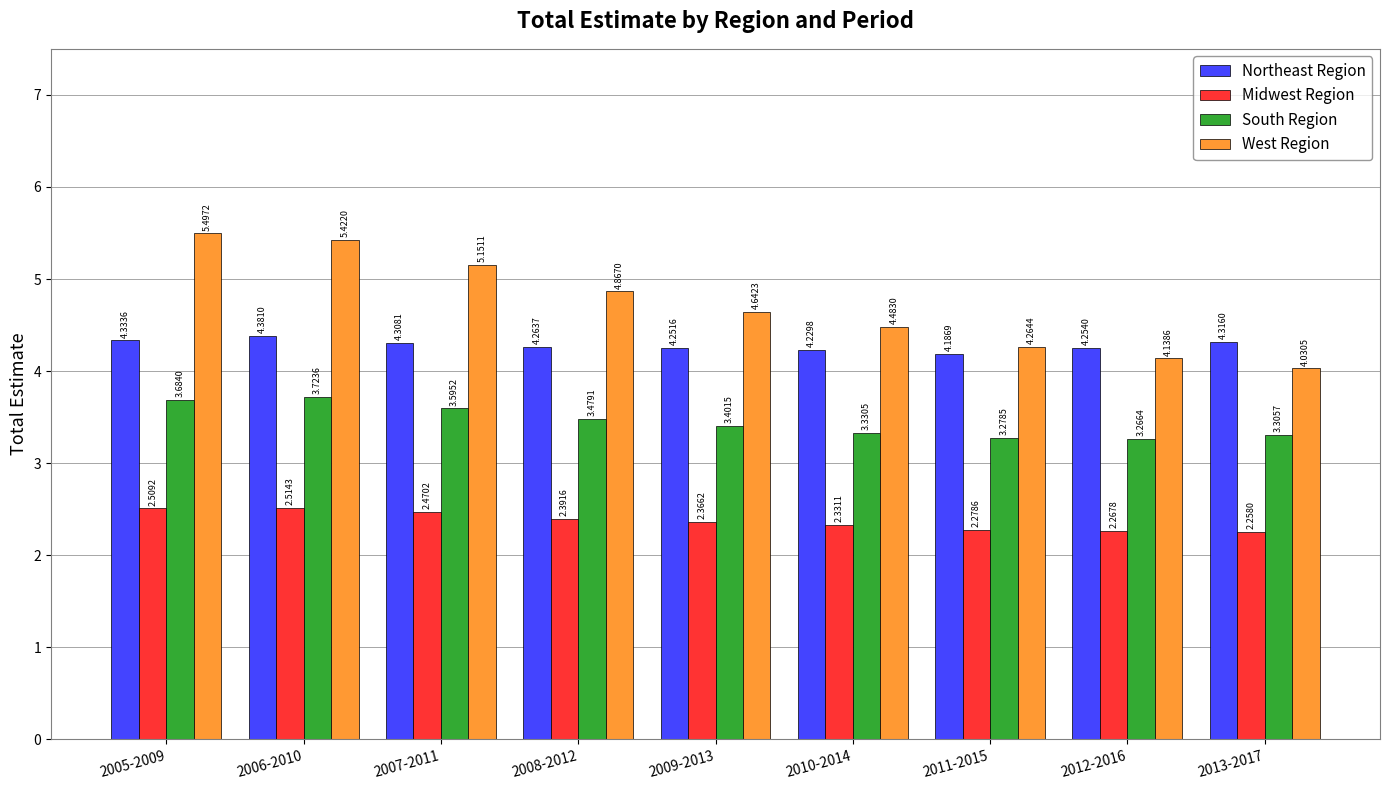

Is the value of West Region at 2005-2009 greater than the value of Midwest Region at 2013-2017?

Yes